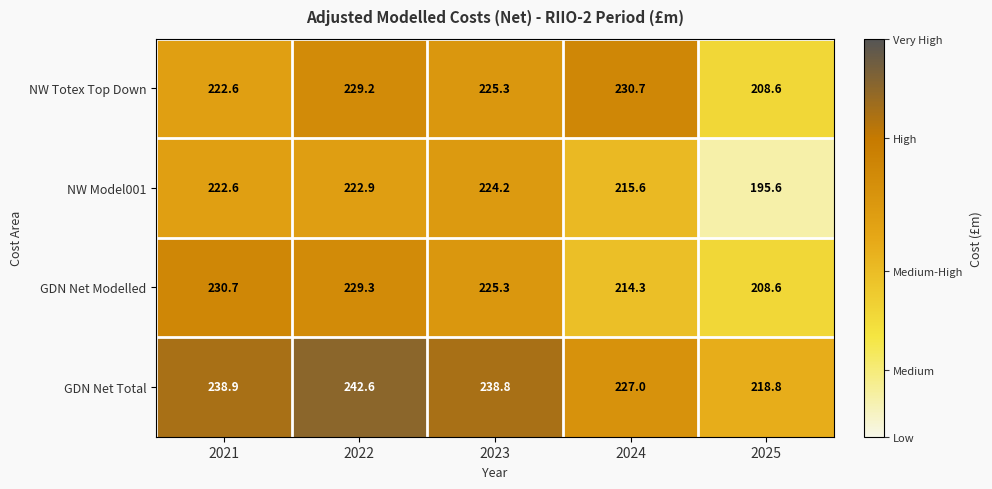

The value of NW Totex Top Down at 2021 is 337.6. True or false?

False